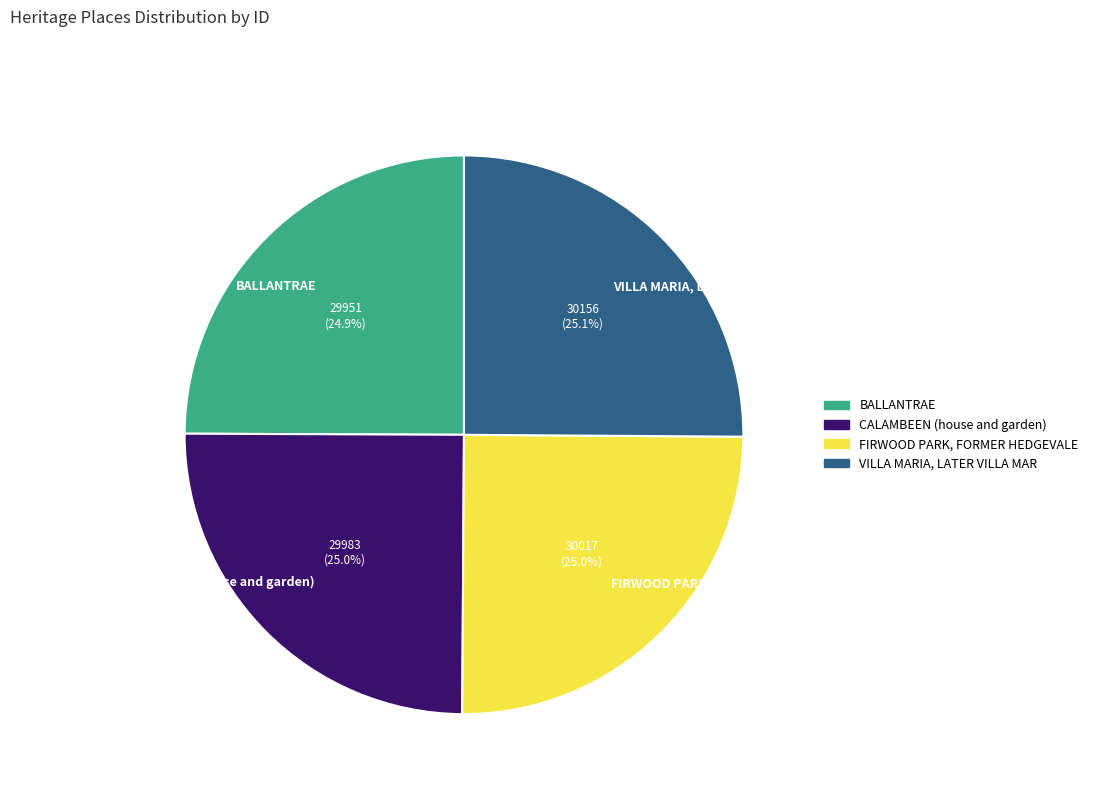

Is there a majority slice in this chart?

No